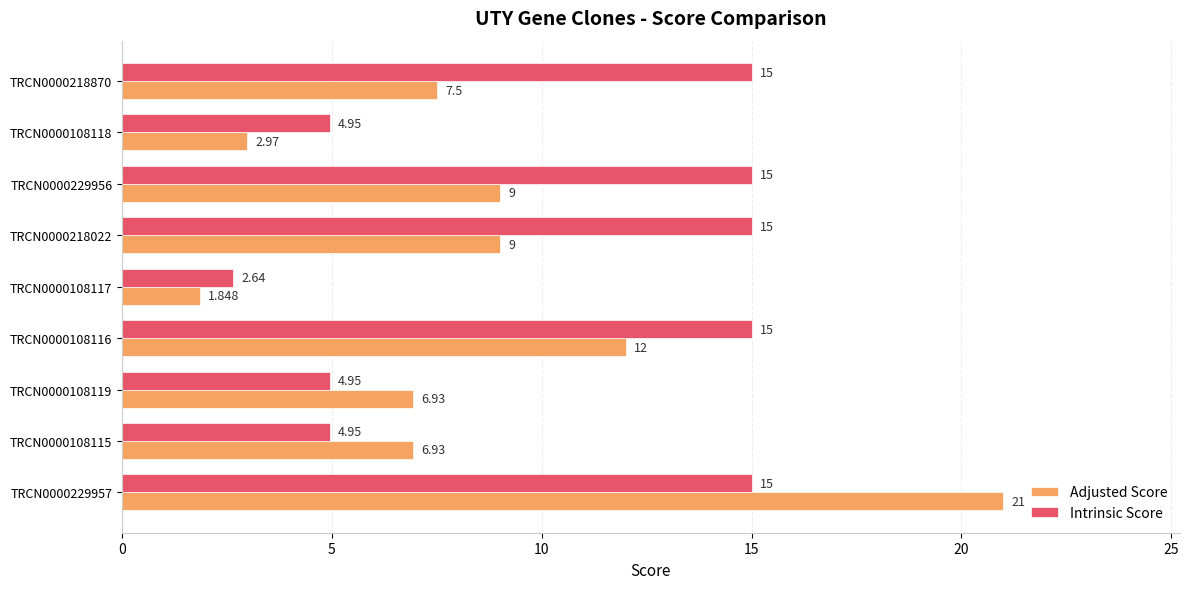

Which series has the largest total across all categories?

Intrinsic Score